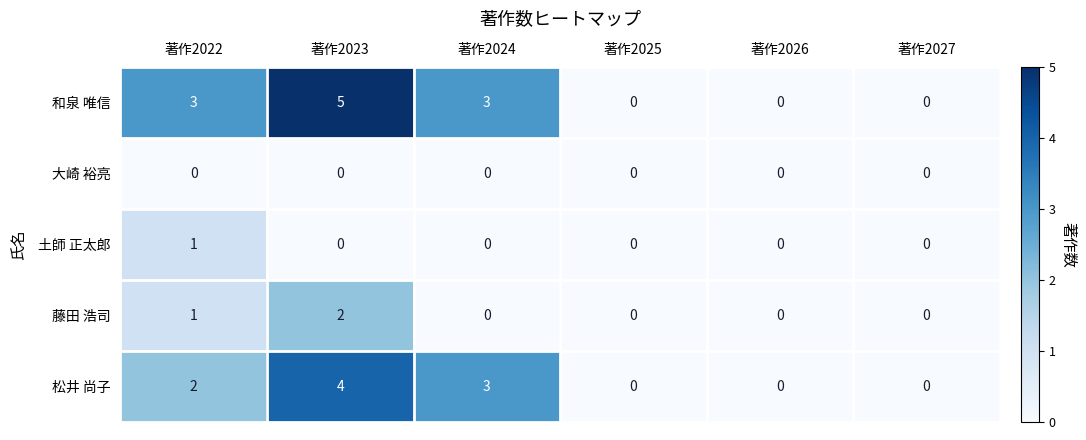

Reading left to right, extract all data points from this chart.

和泉 唯信: 著作2022=3	著作2023=5	著作2024=3	著作2025=0	著作2026=0	著作2027=0
大崎 裕亮: 著作2022=0	著作2023=0	著作2024=0	著作2025=0	著作2026=0	著作2027=0
土師 正太郎: 著作2022=1	著作2023=0	著作2024=0	著作2025=0	著作2026=0	著作2027=0
藤田 浩司: 著作2022=1	著作2023=2	著作2024=0	著作2025=0	著作2026=0	著作2027=0
松井 尚子: 著作2022=2	著作2023=4	著作2024=3	著作2025=0	著作2026=0	著作2027=0